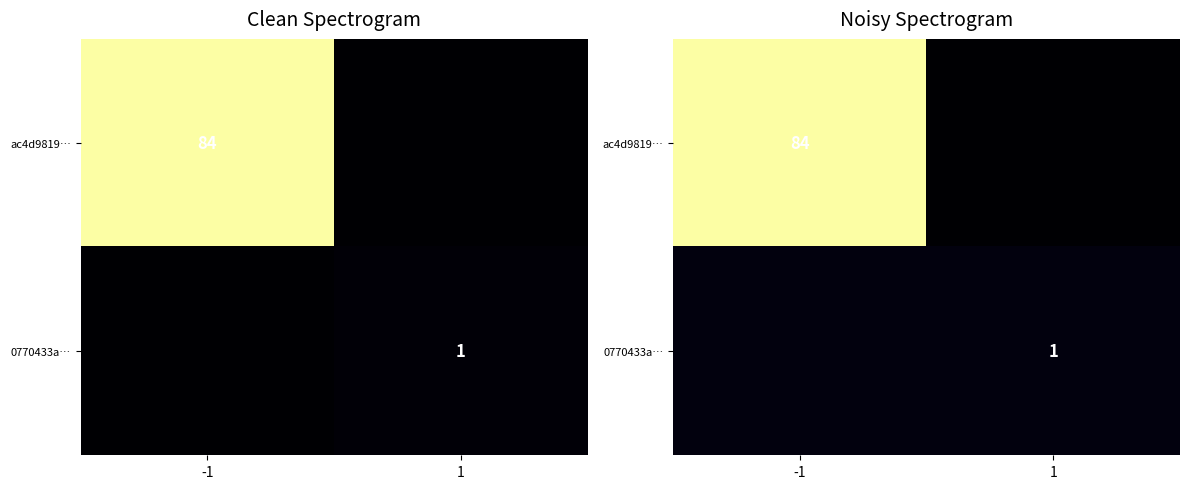

Which series has the largest range (max minus min)?

ac4d9819…